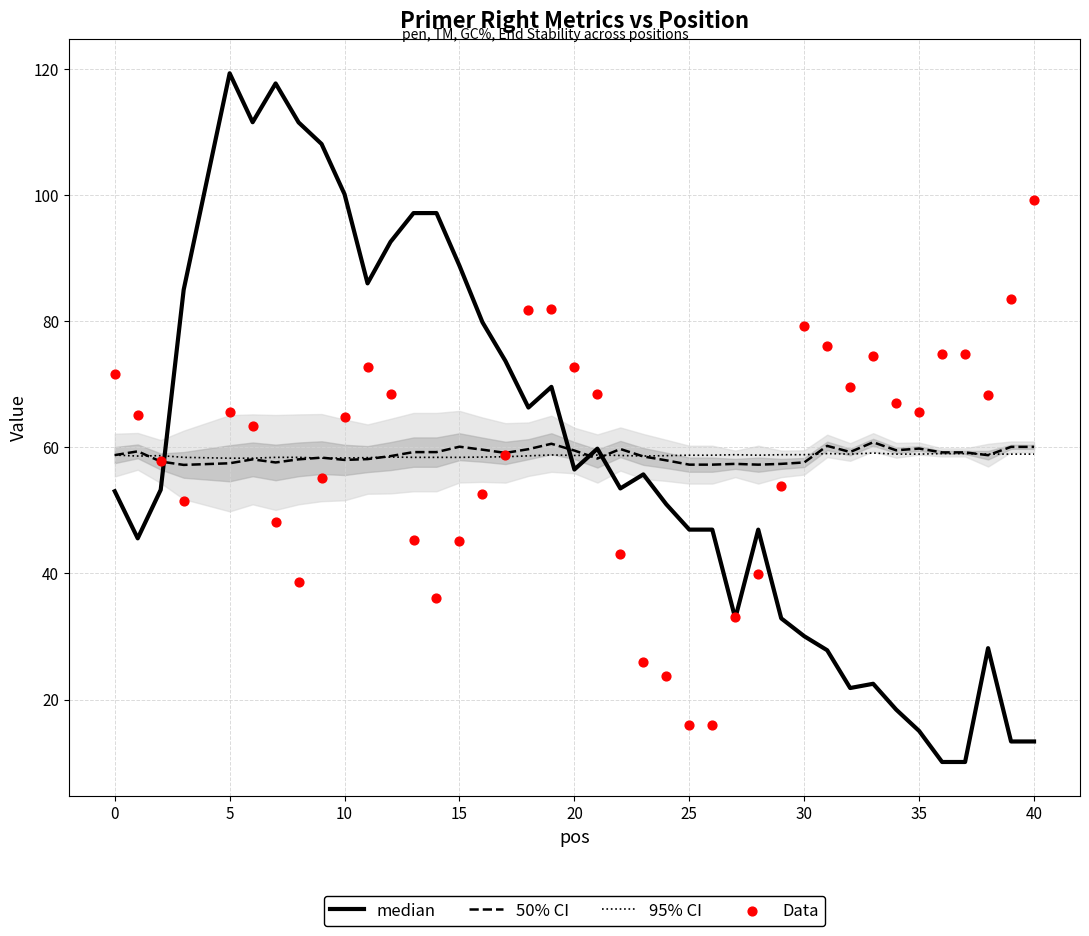

Is the value of median at 26 greater than the value of 50% CI at 19?

No